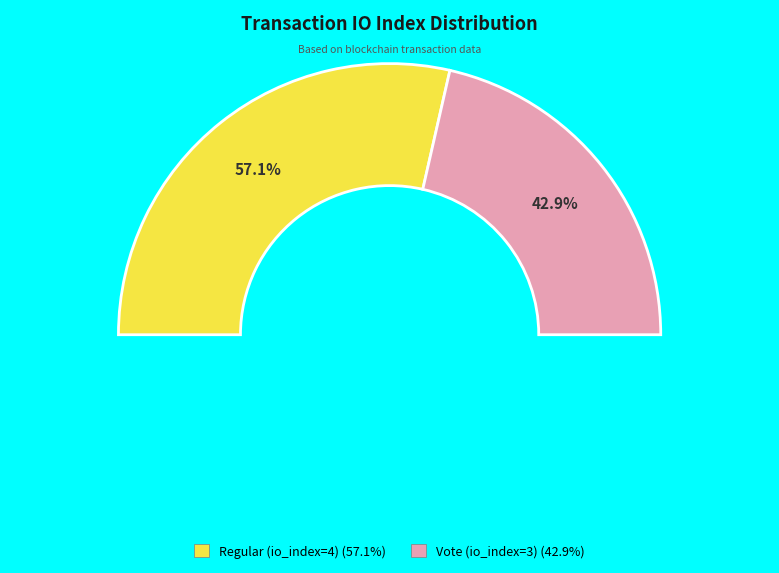

To the nearest percent, what portion does Vote (io_index=3) represent?

43%